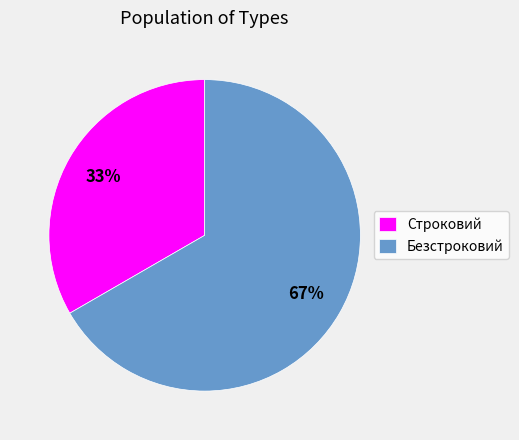

To the nearest percent, what portion does Безстроковий represent?

67%